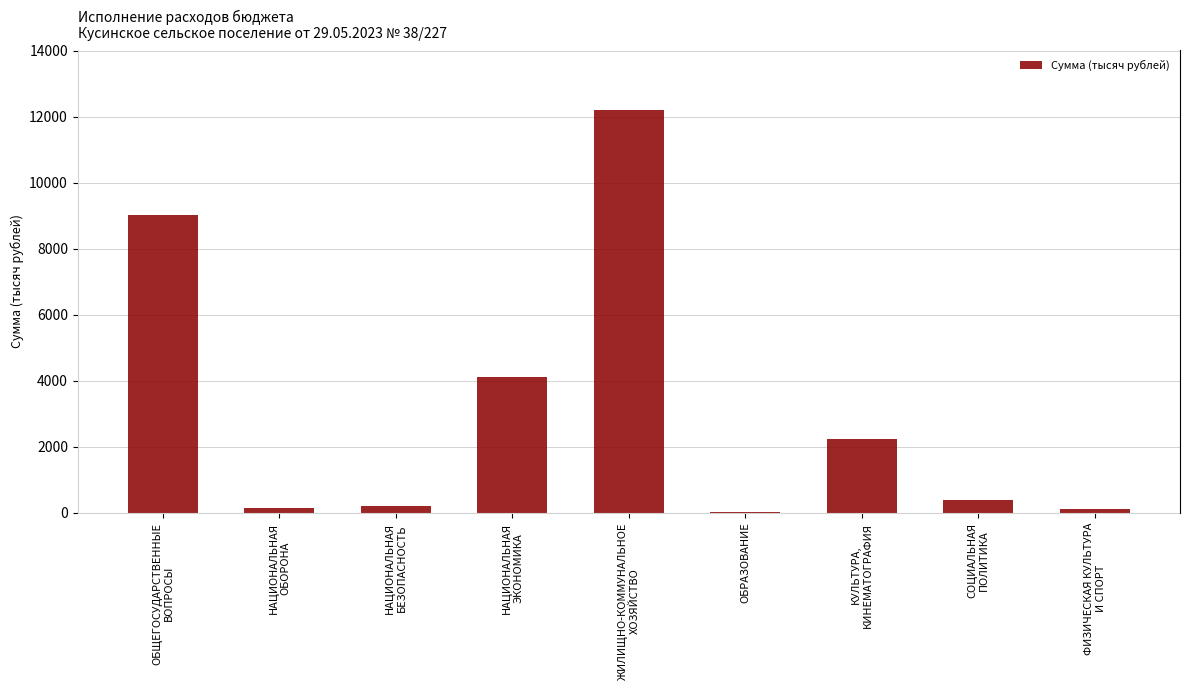

Rank the categories by value from highest to lowest.

ЖИЛИЩНО-КОММУНАЛЬНОЕ
ХОЗЯЙСТВО, ОБЩЕГОСУДАРСТВЕННЫЕ
ВОПРОСЫ, НАЦИОНАЛЬНАЯ
ЭКОНОМИКА, КУЛЬТУРА,
КИНЕМАТОГРАФИЯ, СОЦИАЛЬНАЯ
ПОЛИТИКА, НАЦИОНАЛЬНАЯ
БЕЗОПАСНОСТЬ, НАЦИОНАЛЬНАЯ
ОБОРОНА, ФИЗИЧЕСКАЯ КУЛЬТУРА
И СПОРТ, ОБРАЗОВАНИЕ